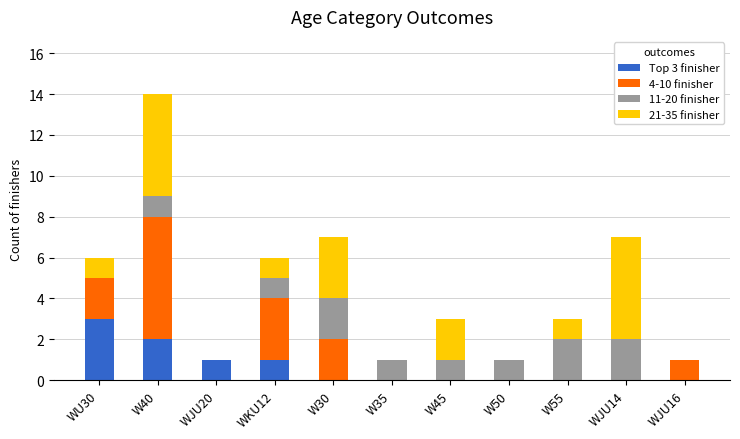

True or false: Top 3 finisher has a value of 0 at WJU16.

True